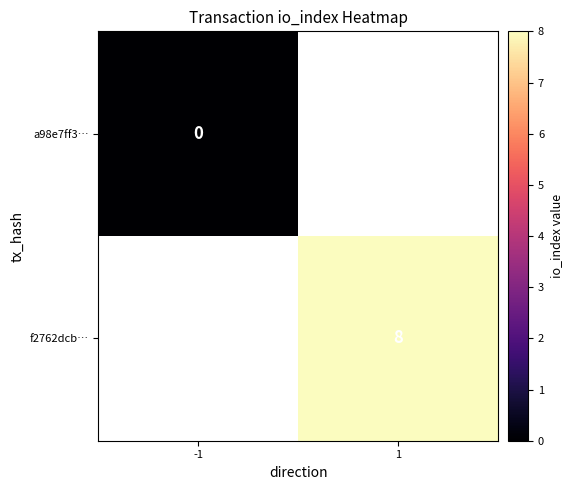

True or false: f2762dcb… has a value of 8 at 1.

True